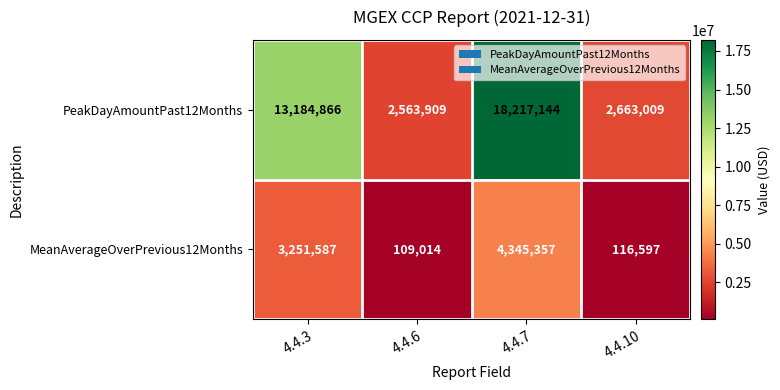

The PeakDayAmountPast12Months series shows 12155054 at 4.4.7. True or false?

False